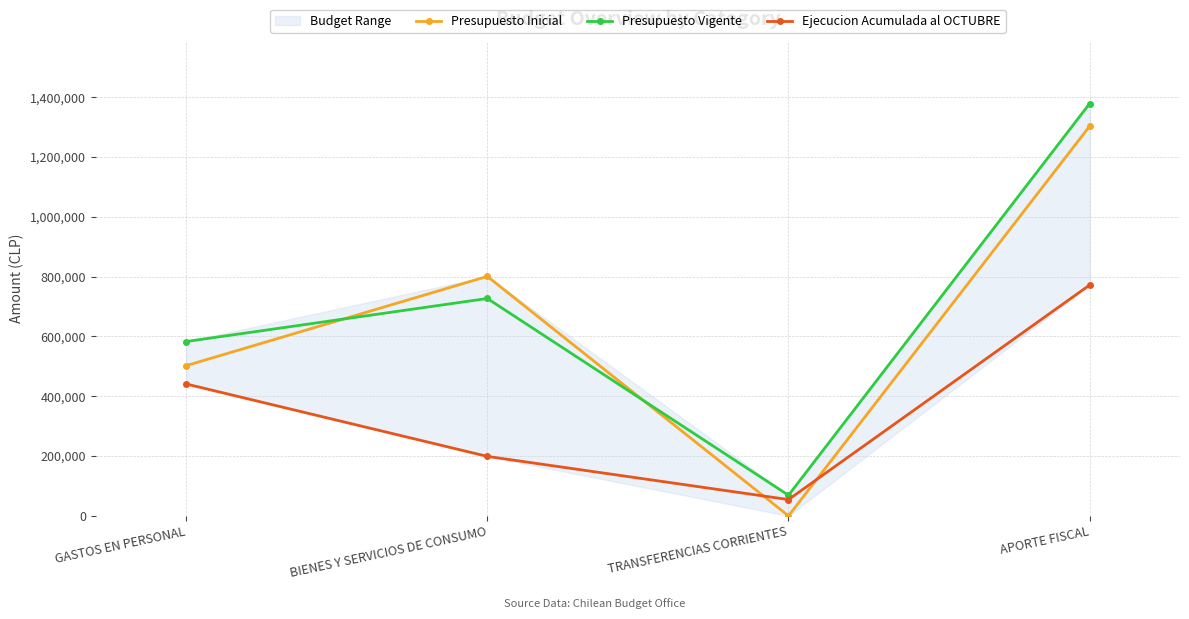

Where is the first local minimum for Ejecucion Acumulada al OCTUBRE?

TRANSFERENCIAS CORRIENTES